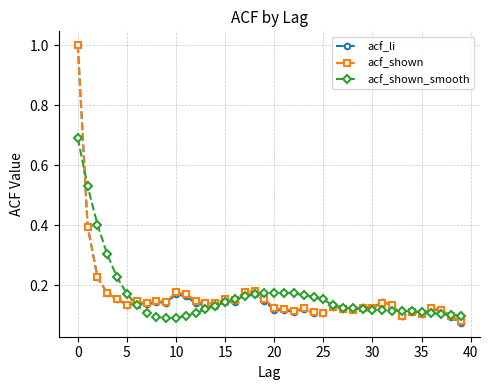

At how many categories does at least one series exceed 0?

40